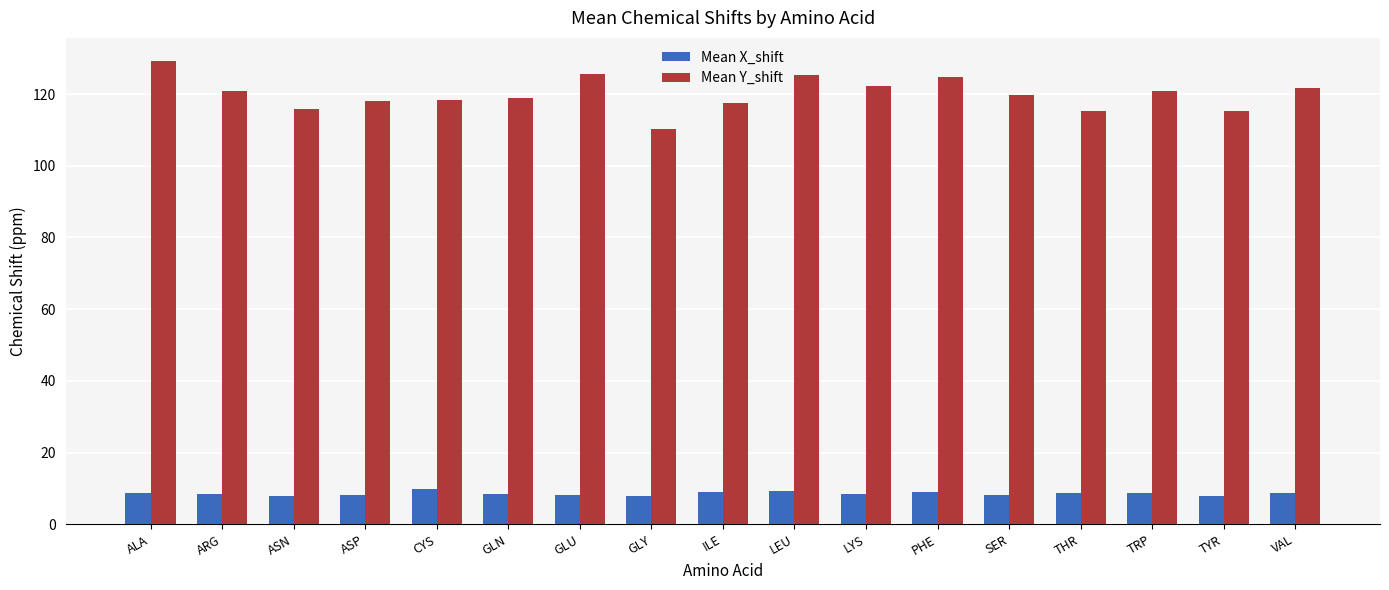

Which series has the largest total across all categories?

Mean Y_shift